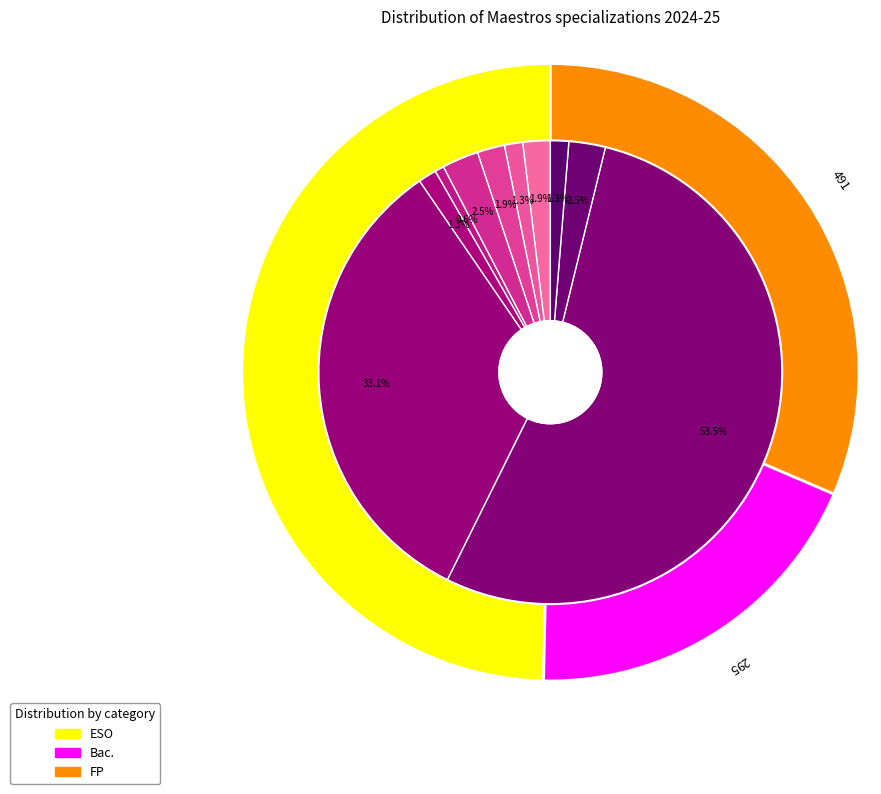

Combined, do mCN and mAL account for over 50%?

No